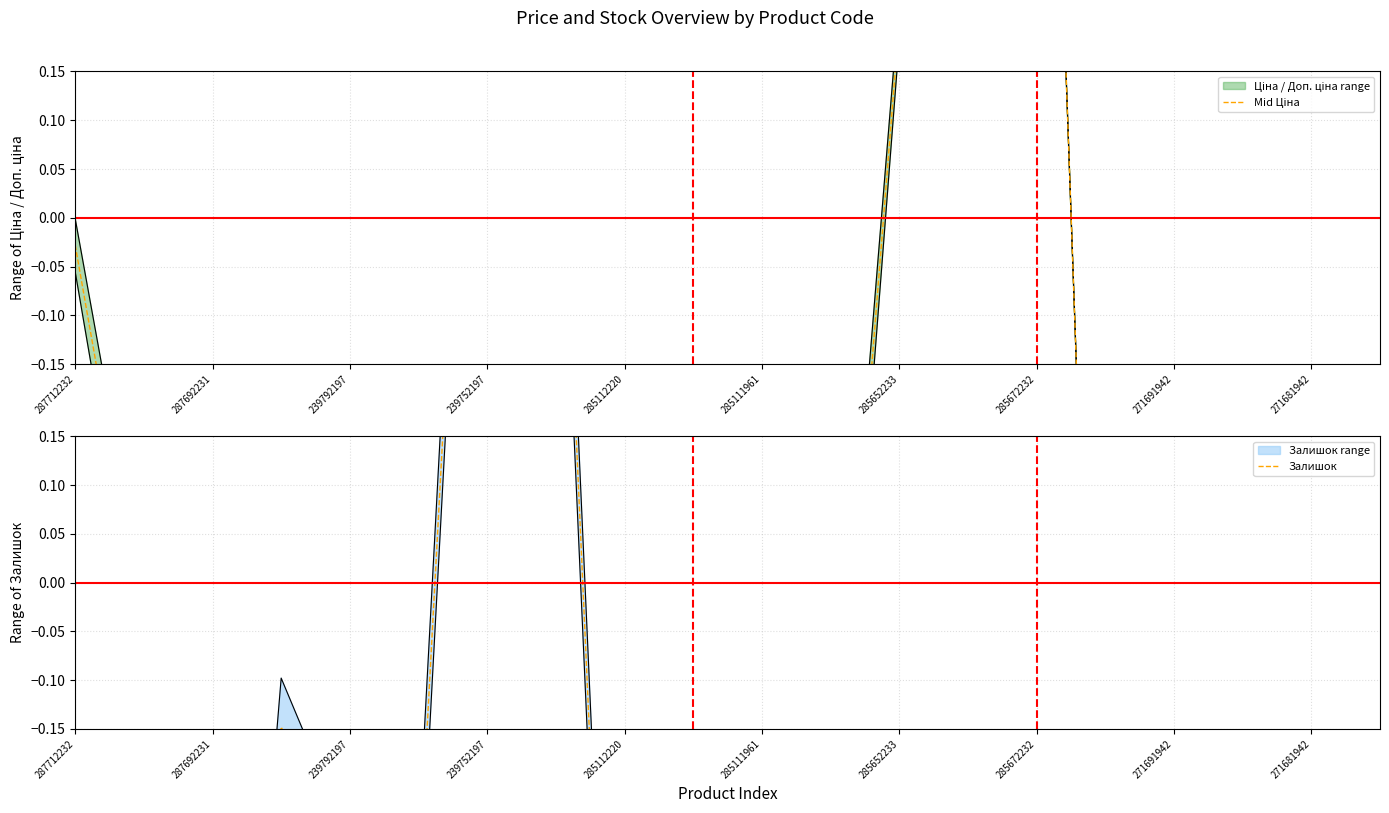

How many times do Залишок and Mid Ціна cross each other?

4